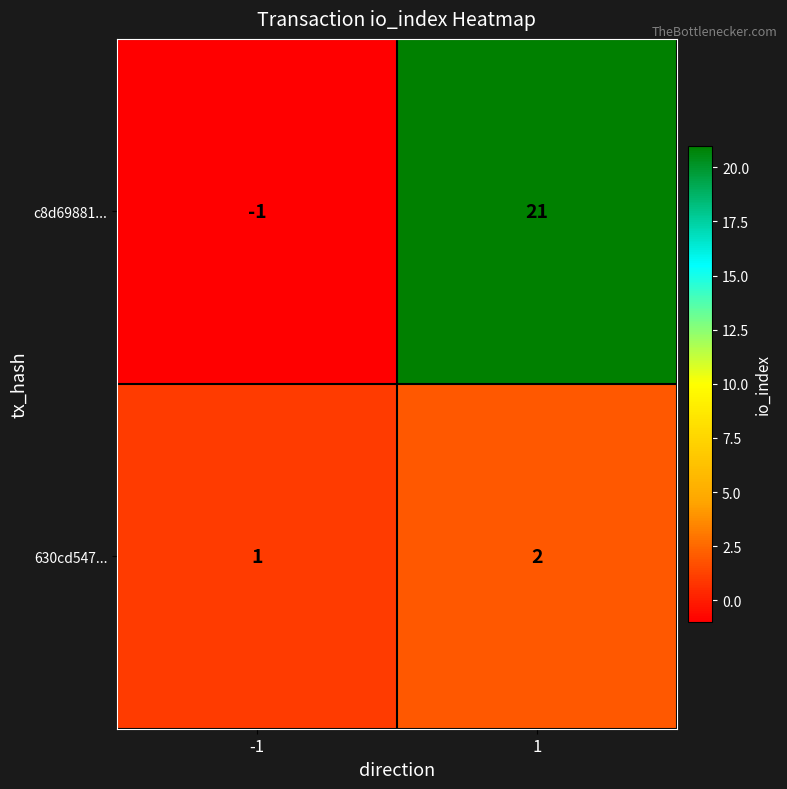

What is the difference between the c8d69881... values at -1 and 1?

22